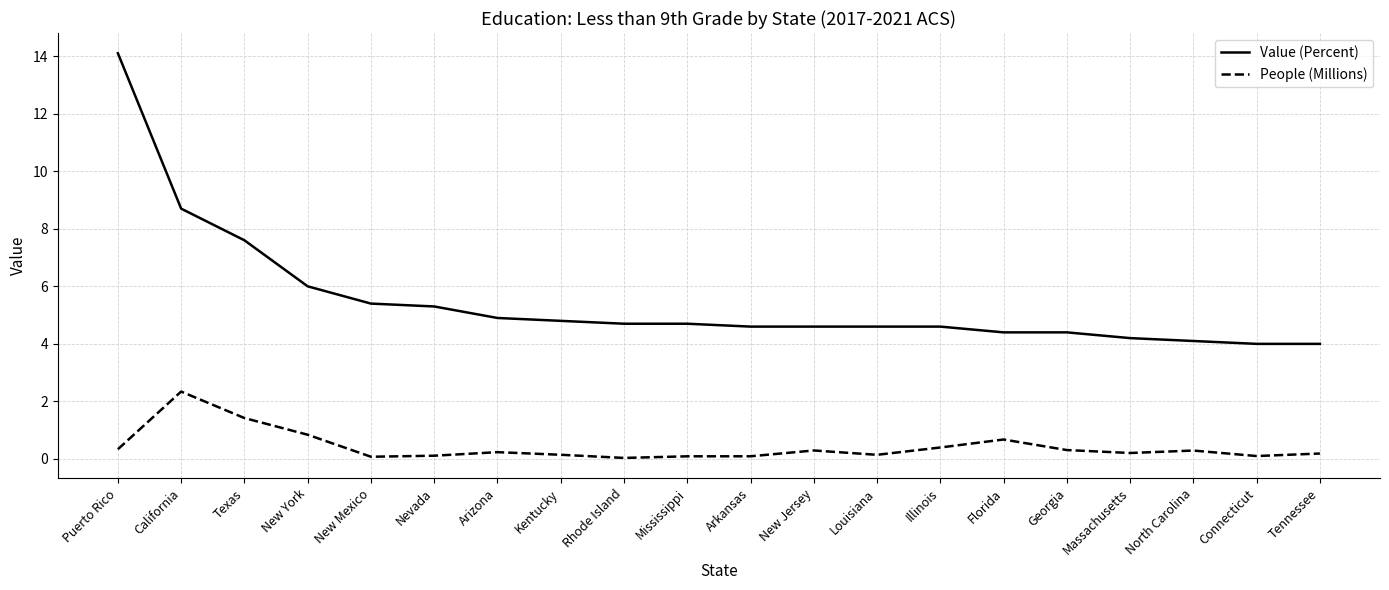

The value of Value (Percent) at Massachusetts is 4.2. True or false?

True